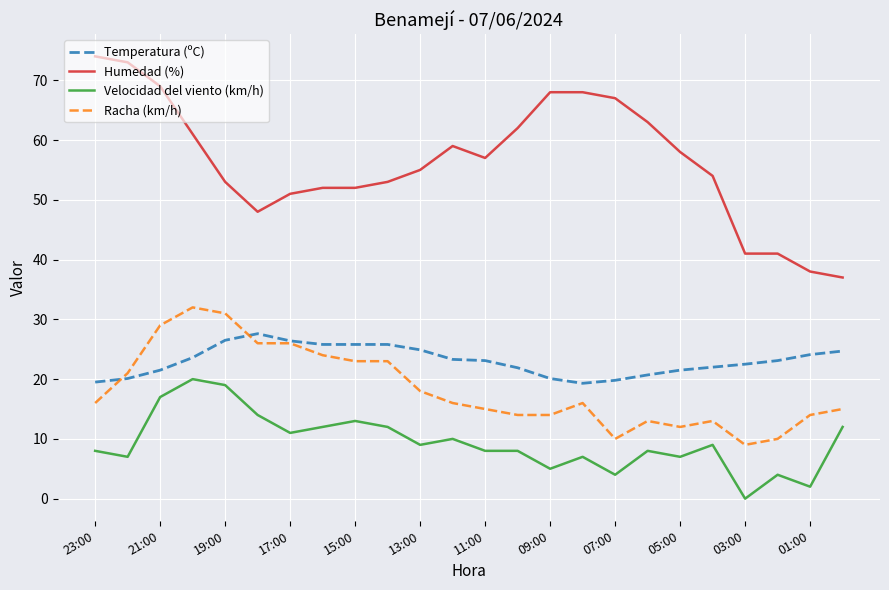

Which series has the widest spread of values?

Humedad (%)